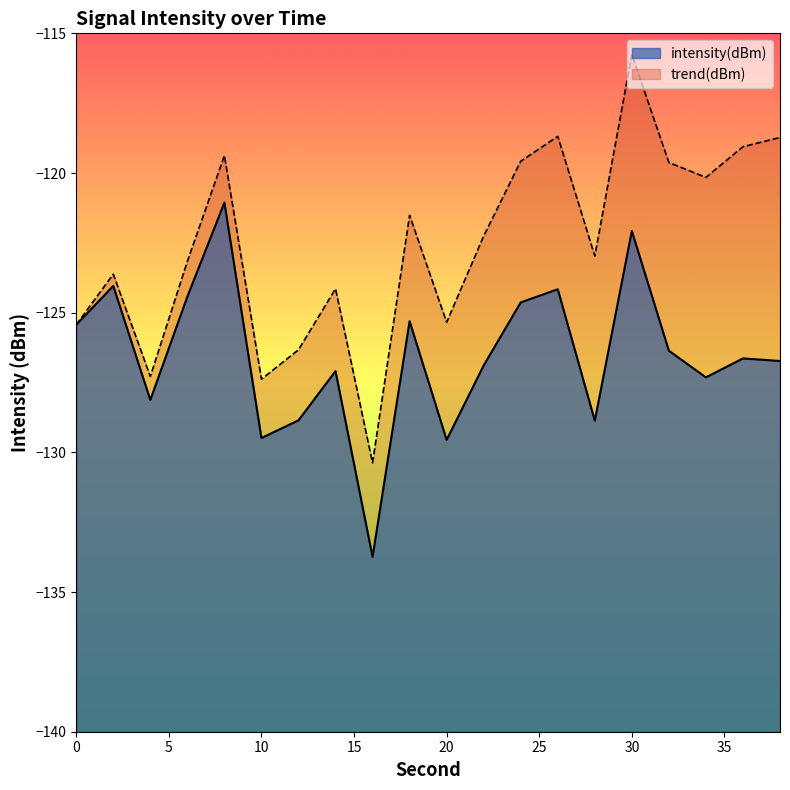

What is the minimum value shown in the chart?

-133.7